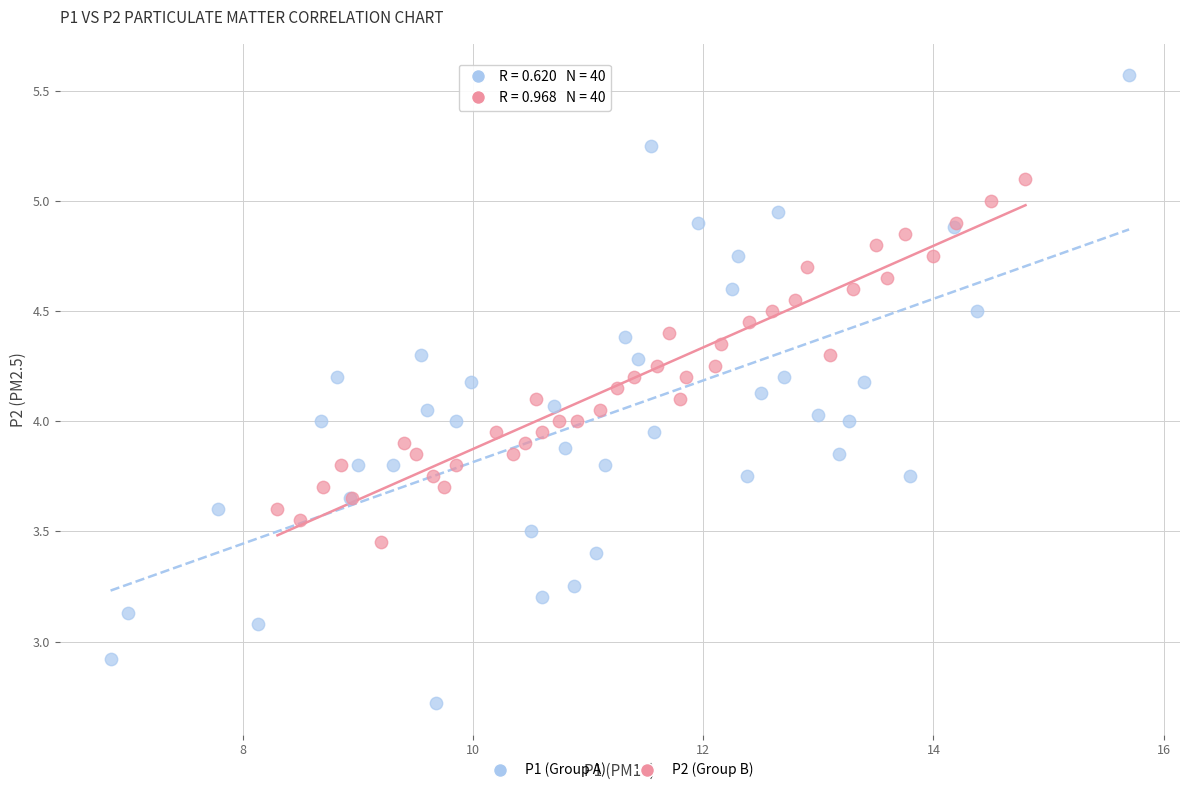

Which series reaches the minimum Y coordinate?

P1 (Group A)